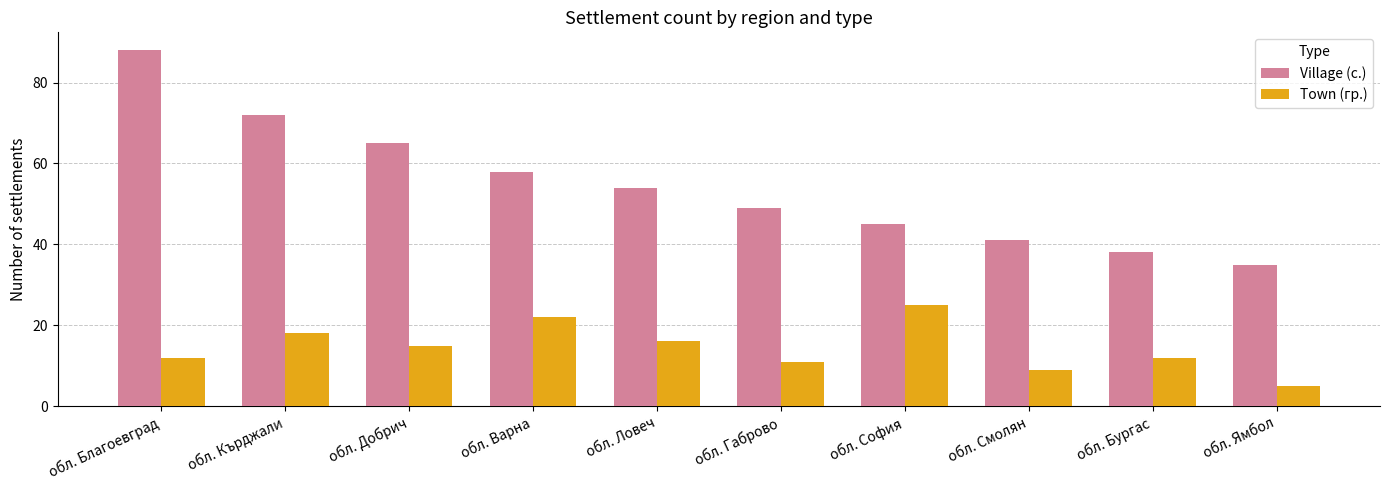

Reading left to right, list all the values displayed in this chart.

Village (с.): обл. Благоевград=88	обл. Кърджали=72	обл. Добрич=65	обл. Варна=58	обл. Ловеч=54	обл. Габрово=49	обл. София=45	обл. Смолян=41	обл. Бургас=38	обл. Ямбол=35
Town (гр.): обл. Благоевград=12	обл. Кърджали=18	обл. Добрич=15	обл. Варна=22	обл. Ловеч=16	обл. Габрово=11	обл. София=25	обл. Смолян=9	обл. Бургас=12	обл. Ямбол=5